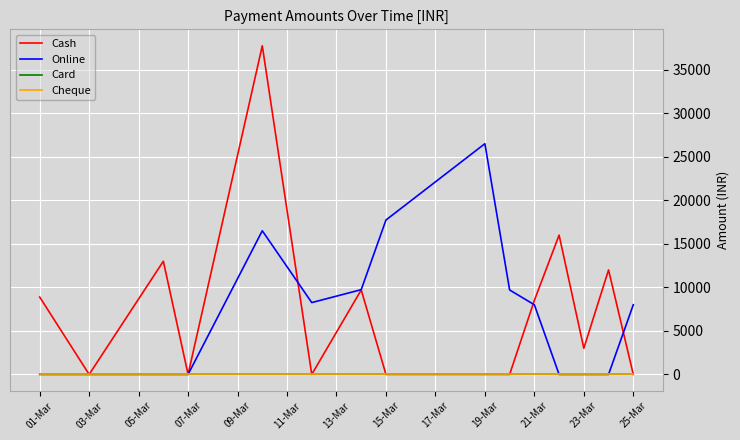

True or false: Online and Cash intersect in this chart.

True